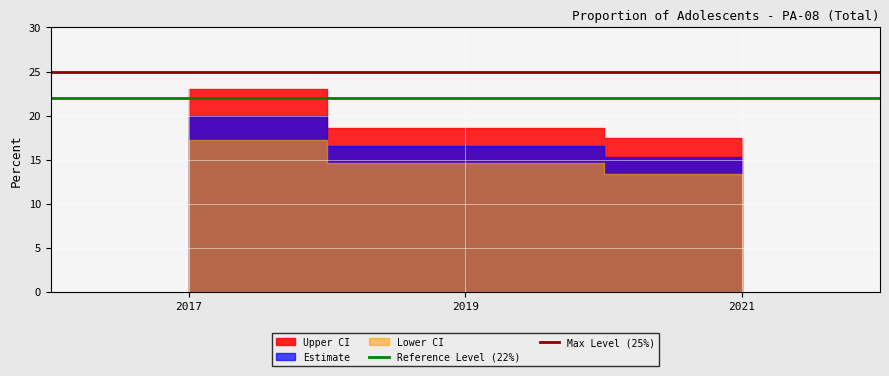

Which category has the highest value across all series?

2017